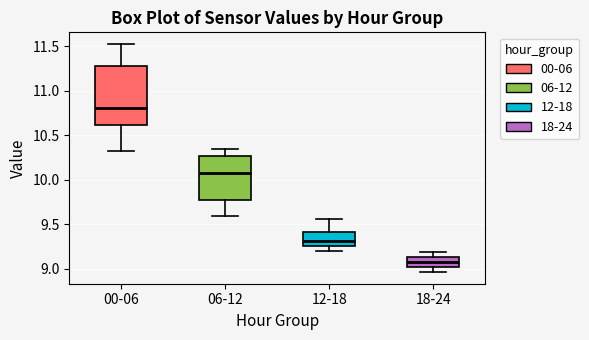

Reading left to right, read every box against the y-axis: the position of its median line, the range the box covers, and the ends of its whiskers. The values are not printed on the chart, so give them approximately, as read against the axis.

00-06: median 10.80, box 10.60 to 11.30, whiskers 10.30 to 11.55
06-12: median 10.10, box 9.75 to 10.25, whiskers 9.60 to 10.35
12-18: median 9.30, box 9.25 to 9.40, whiskers 9.20 to 9.55
18-24: median 9.10, box 9.00 to 9.15, whiskers 8.95 to 9.20